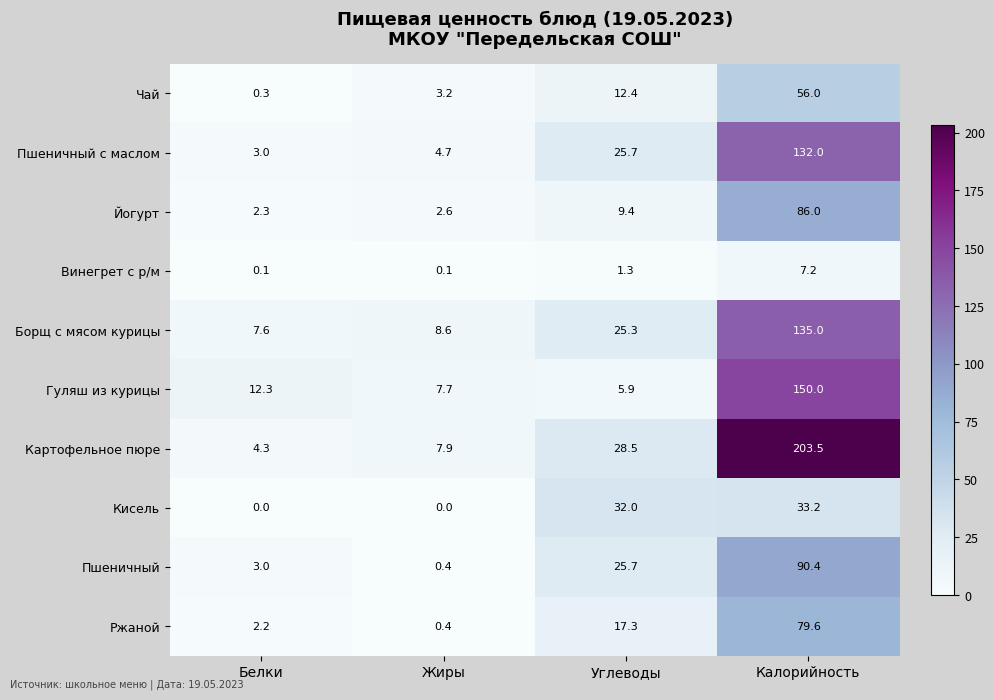

List the series in order of their peak value, lowest first.

Винегрет с р/м, Кисель, Чай, Ржаной, Йогурт, Пшеничный, Пшеничный с маслом, Борщ с мясом курицы, Гуляш из курицы, Картофельное пюре